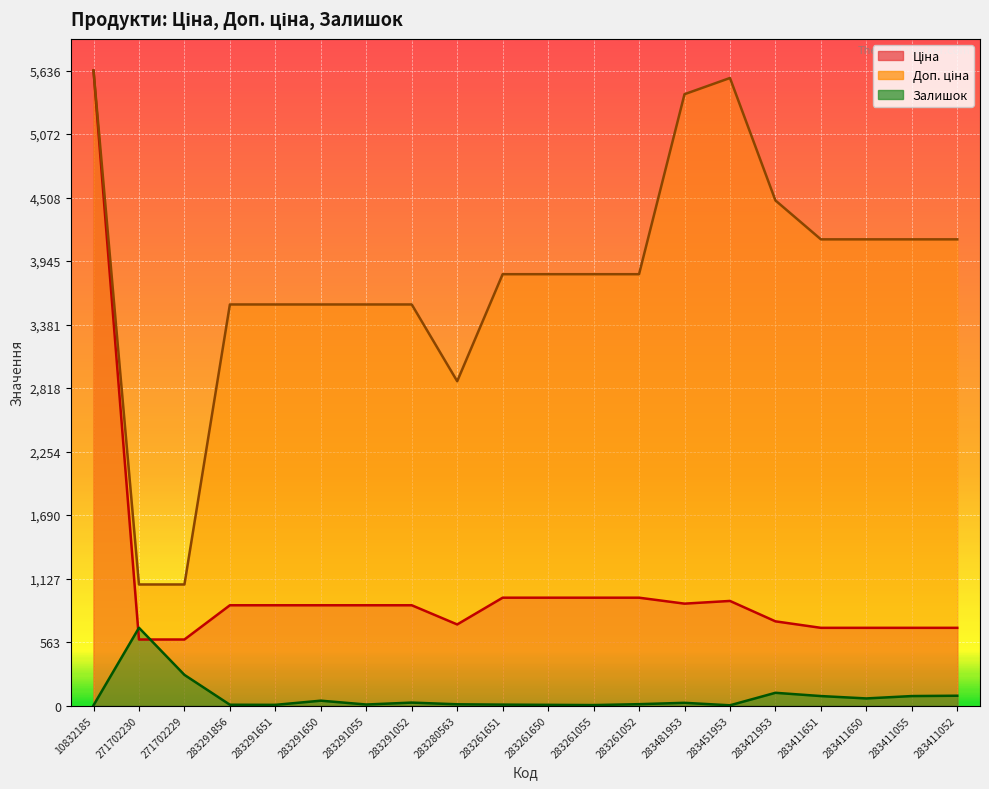

Reading left to right, transcribe all the data shown in this chart.

Ціна: 5636.0	586.0	586.0	889.9	889.9	889.9	889.9	889.9	719.6	957.1	957.1	957.1	957.1	904.3	928.3	747.2	689.6	689.6	689.6	689.6
Доп. ціна: 5636.0	1074.5	1074.5	3559.7	3559.7	3559.7	3559.7	3559.7	2878.5	3828.4	3828.4	3828.4	3828.4	5425.9	5569.9	4483.2	4137.8	4137.8	4137.8	4137.8
Залишок: 2.0	690.0	272.0	7.0	6.0	43.0	9.0	26.0	11.0	8.0	6.0	4.0	12.0	24.0	2.0	113.0	84.0	63.0	84.0	87.0